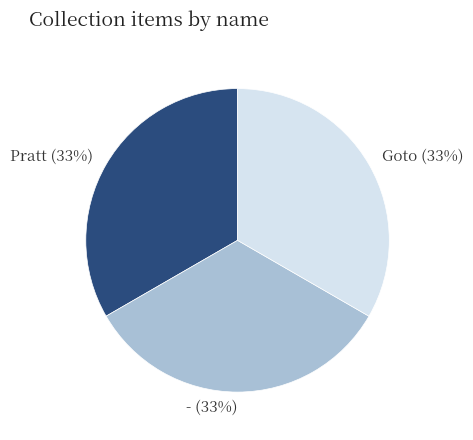

To the nearest percent, what is the average slice percentage?

33%